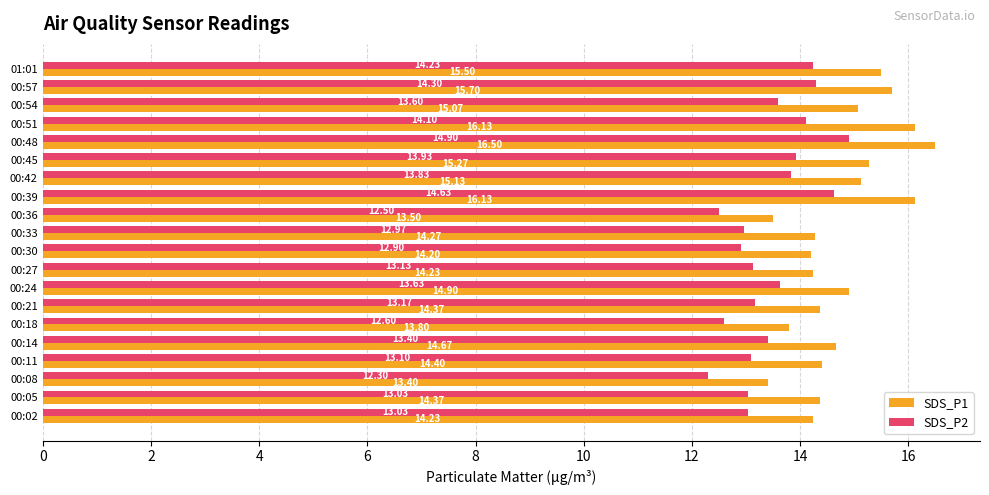

What is the difference between the second highest and second lowest values in the SDS_P2 series?

2.1